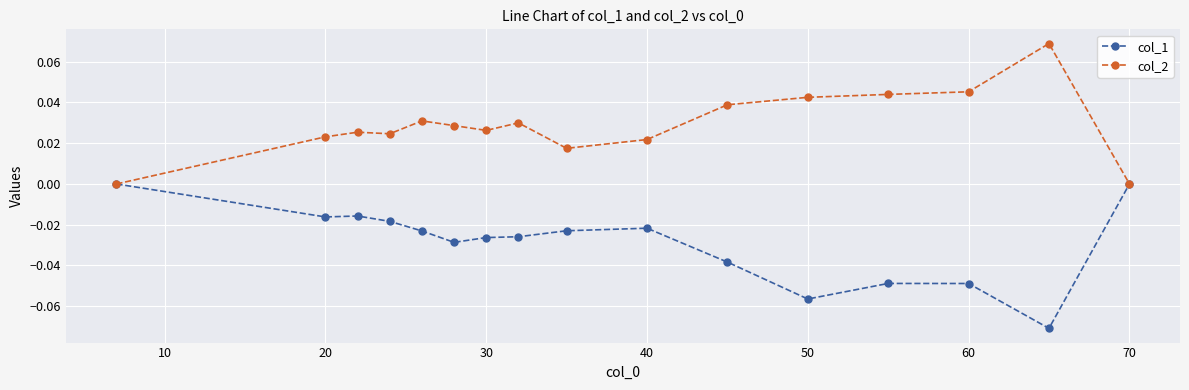

Which series has the largest total across all categories?

col_2